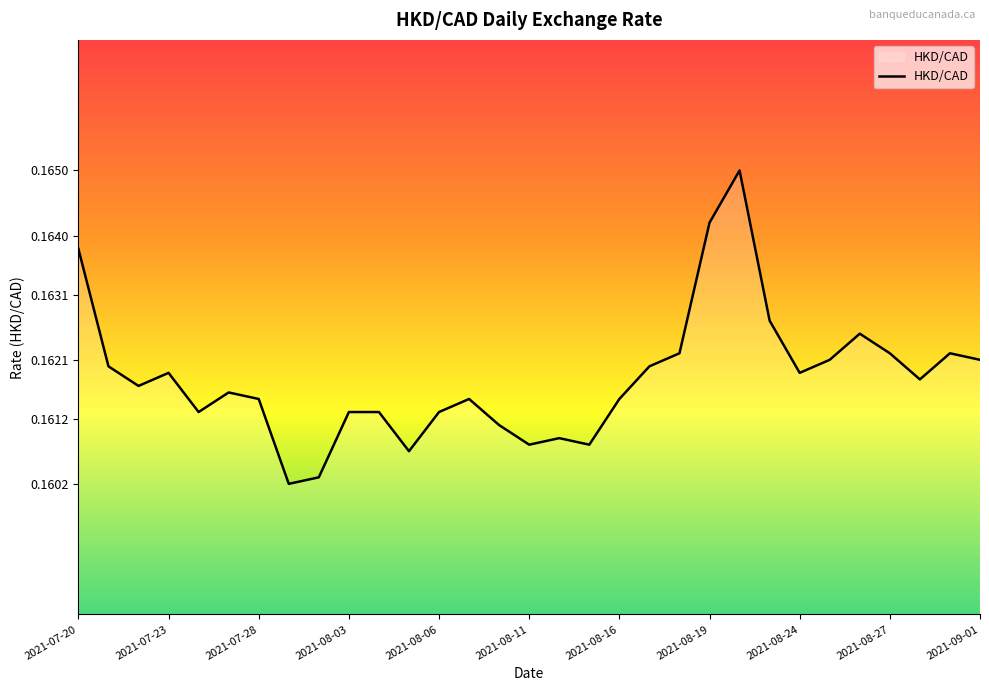

How many lines are shown in the chart?

1